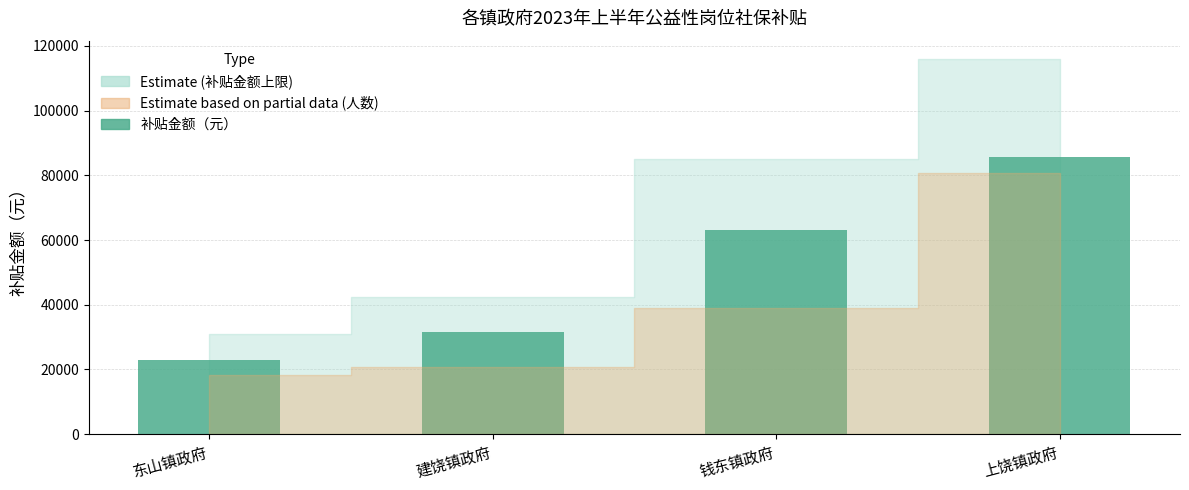

The value at 东山镇政府 is 22846.0. True or false?

True